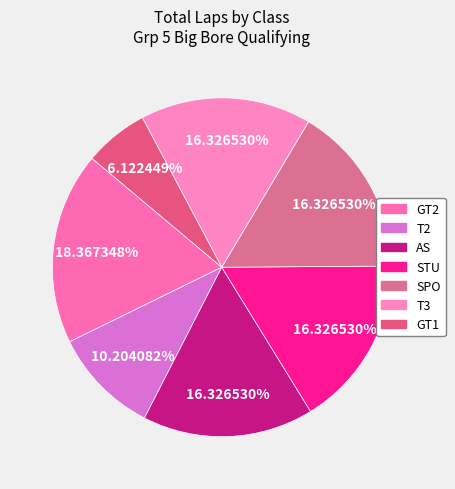

Is it true that T3 is 16% of the pie?

True